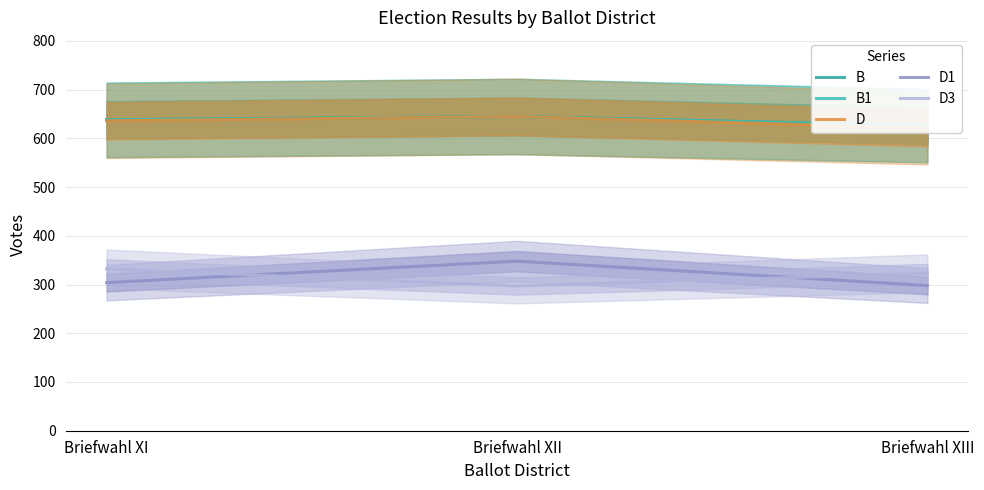

What is the difference between the highest and lowest values at Briefwahl XI?

334